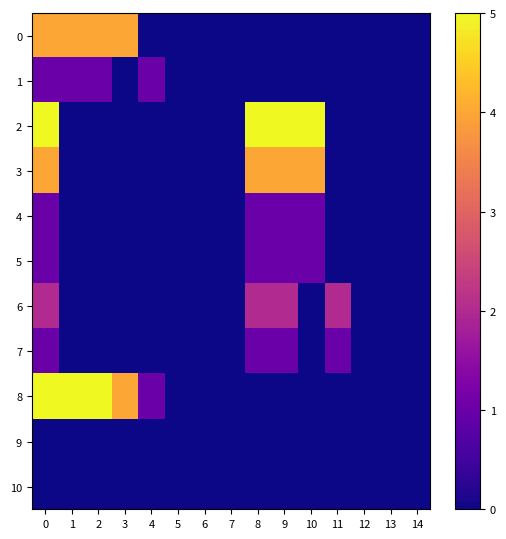

Between 12 and 11, which is larger?

12